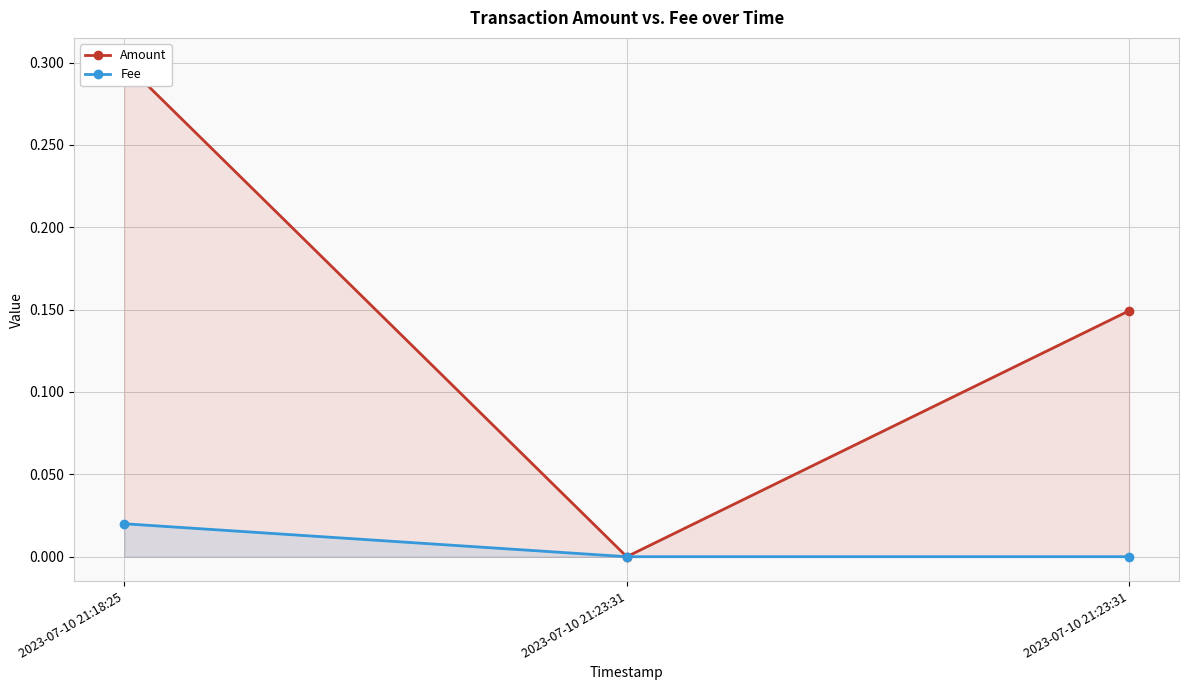

What is the difference between the Amount values at 2023-07-10 21:18:25 and 2023-07-10 21:23:31?

0.3